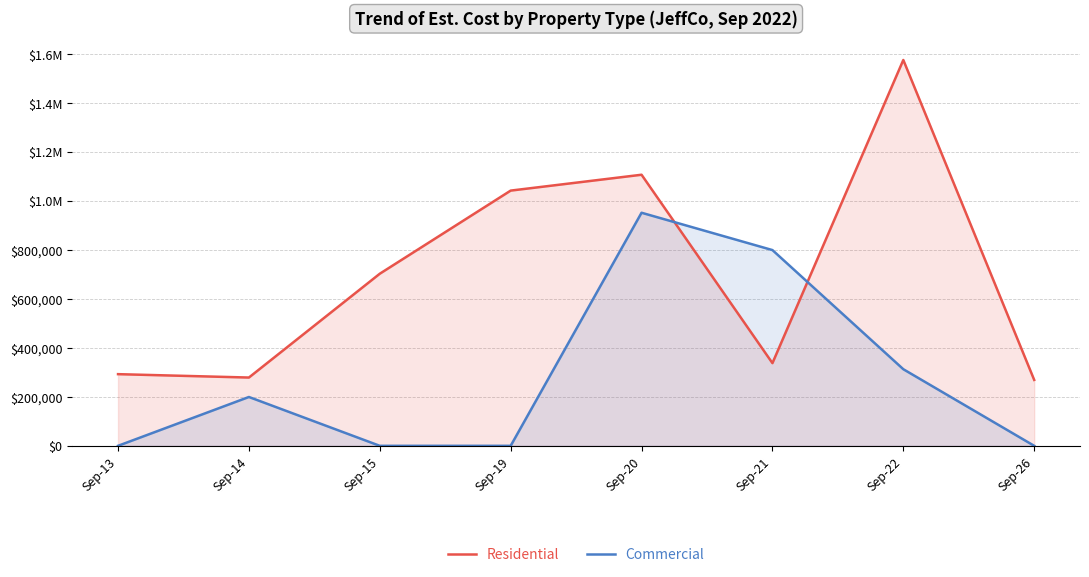

Which series has the widest spread of values?

Residential